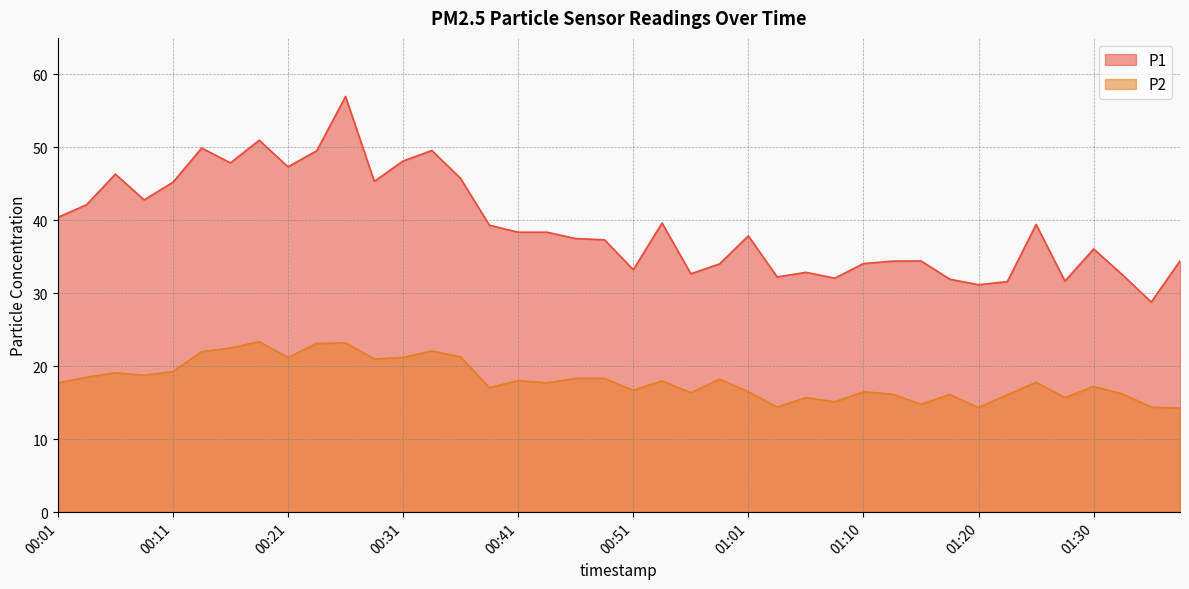

What is the label of the 32nd point from the right?

00:21